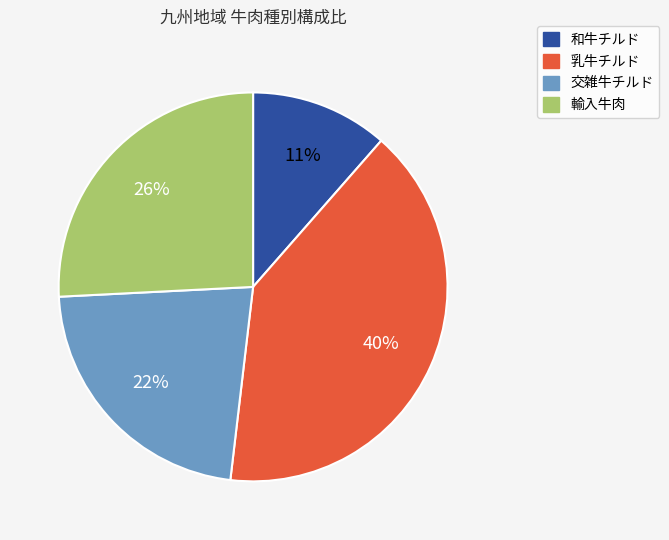

Combined, do 和牛チルド and 交雑牛チルド account for over 50%?

No